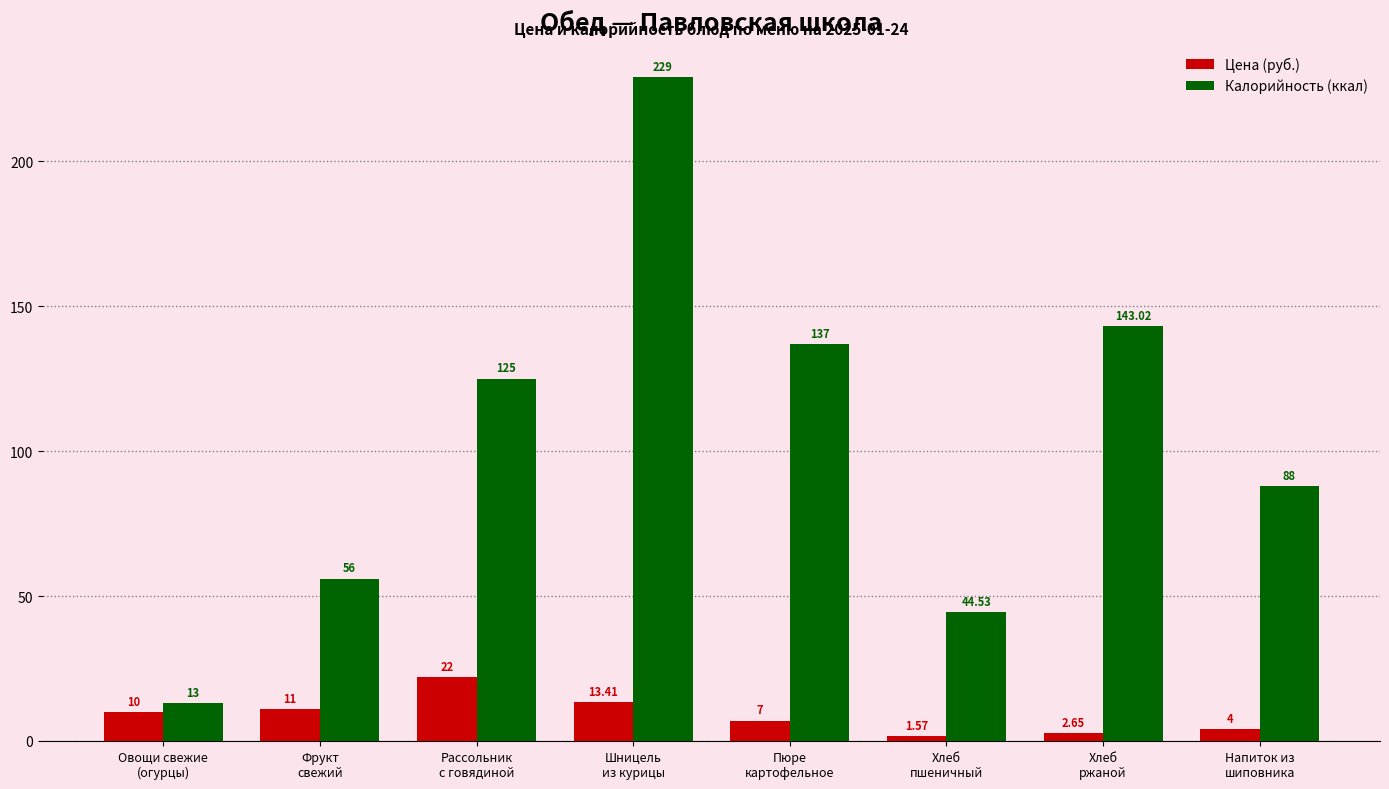

What is the difference between the highest and lowest values at Хлеб
ржаной?

140.4